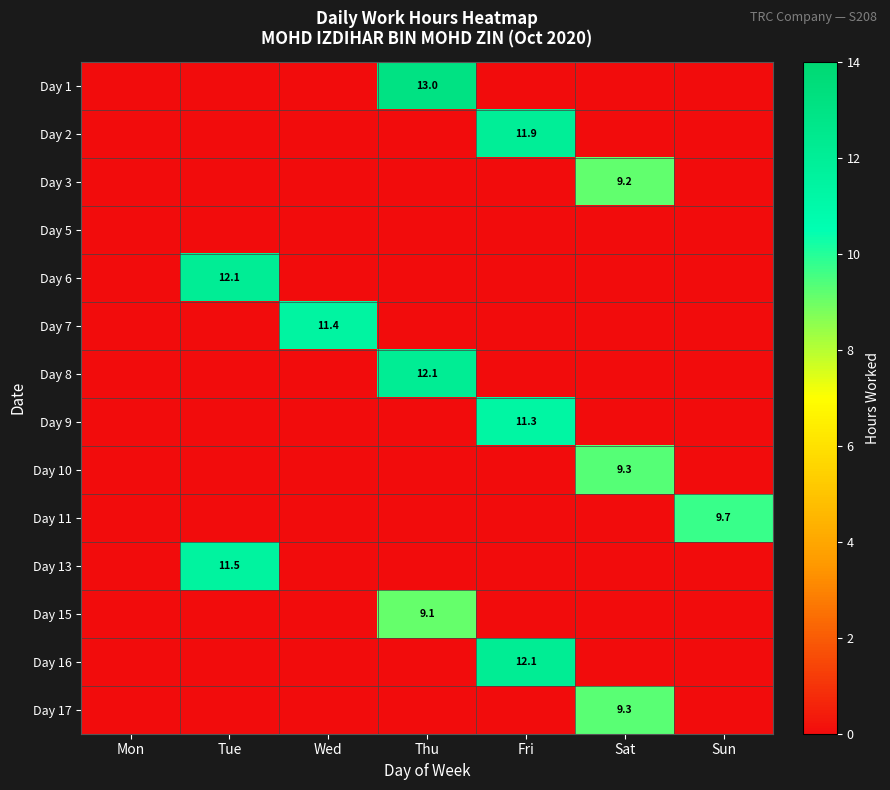

Which series has the largest range (max minus min)?

Day 1